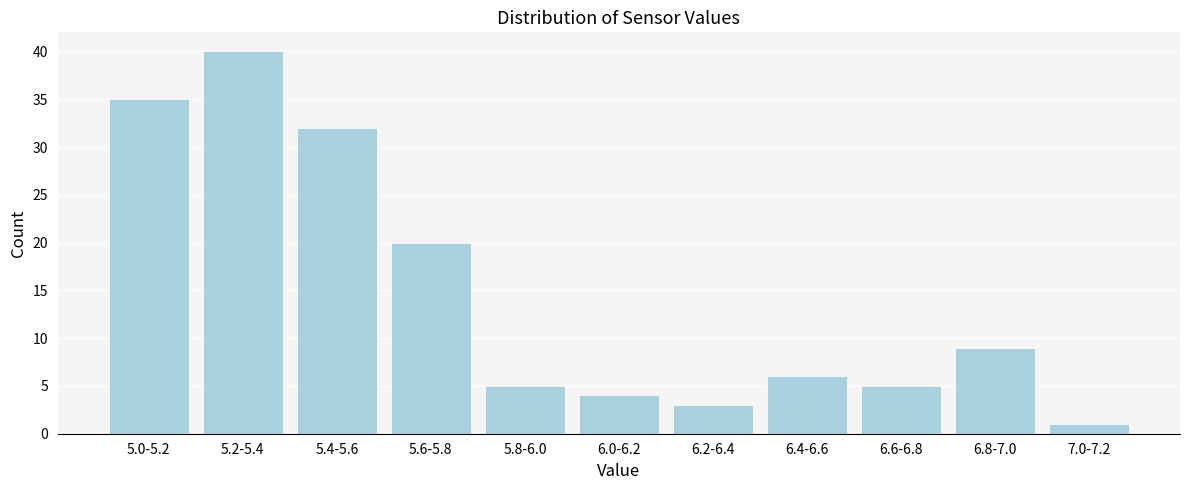

Reading left to right, what are all the values shown in this chart?

5.0-5.2=35	5.2-5.4=40	5.4-5.6=32	5.6-5.8=20	5.8-6.0=5	6.0-6.2=4	6.2-6.4=3	6.4-6.6=6	6.6-6.8=5	6.8-7.0=9	7.0-7.2=1